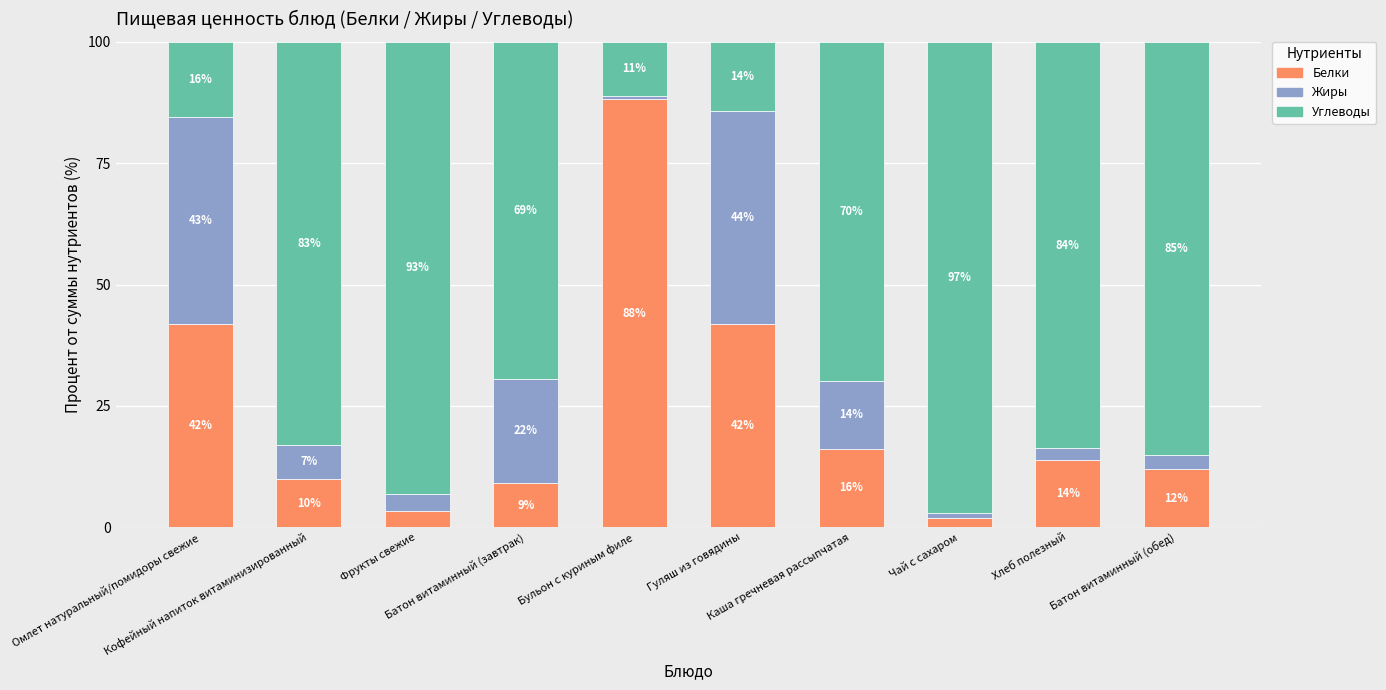

Which series changed the most between Фрукты свежие and Батон витаминный (обед)?

Белки